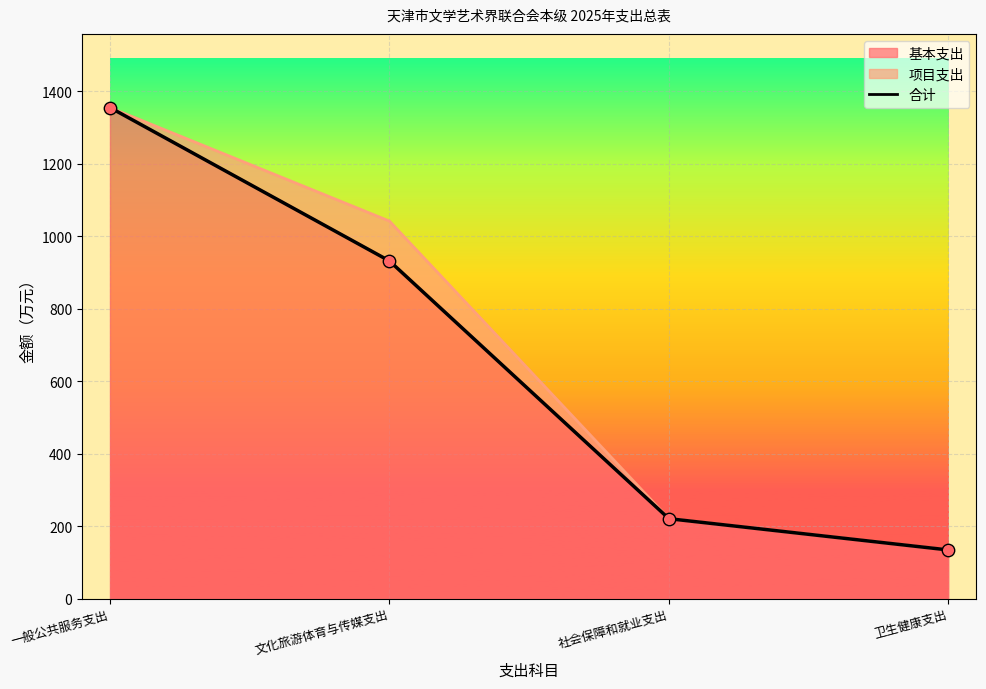

What is the ratio of the value at 社会保障和就业支出 to the value at 一般公共服务支出?

0.2